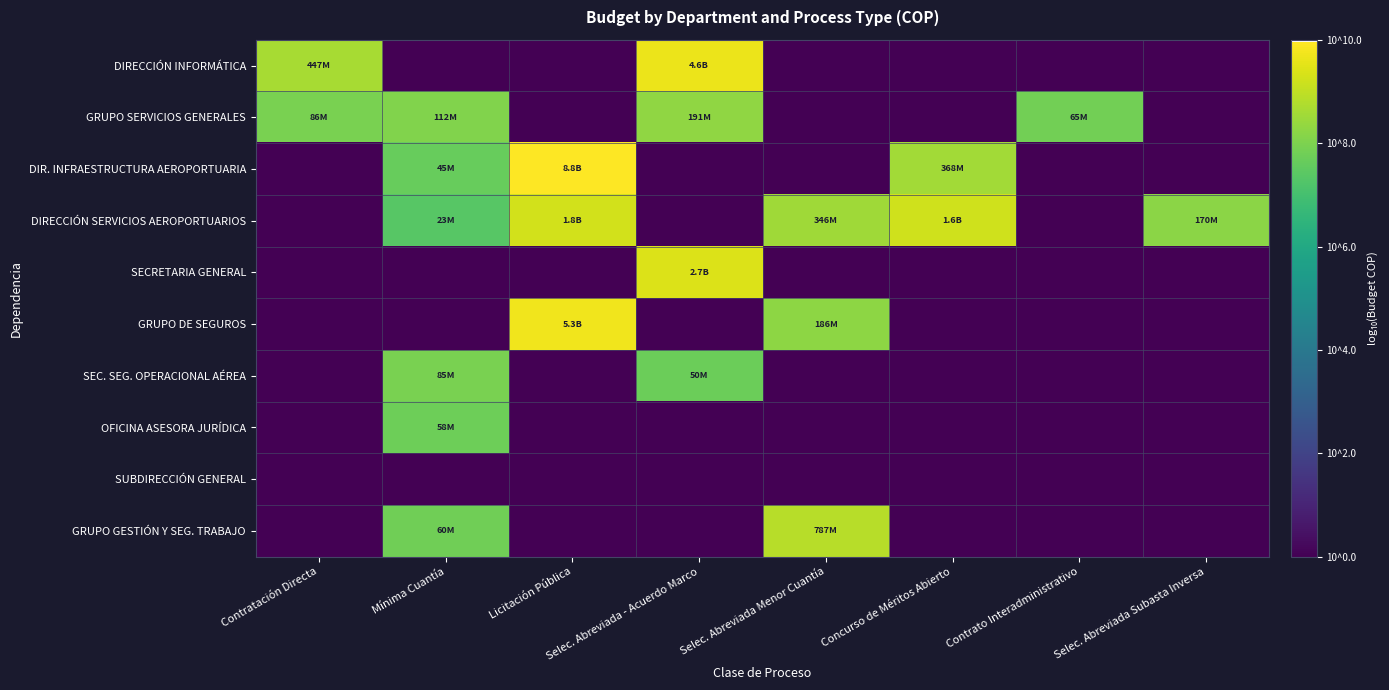

Which series has the largest range (max minus min)?

DIR. INFRAESTRUCTURA AEROPORTUARIA